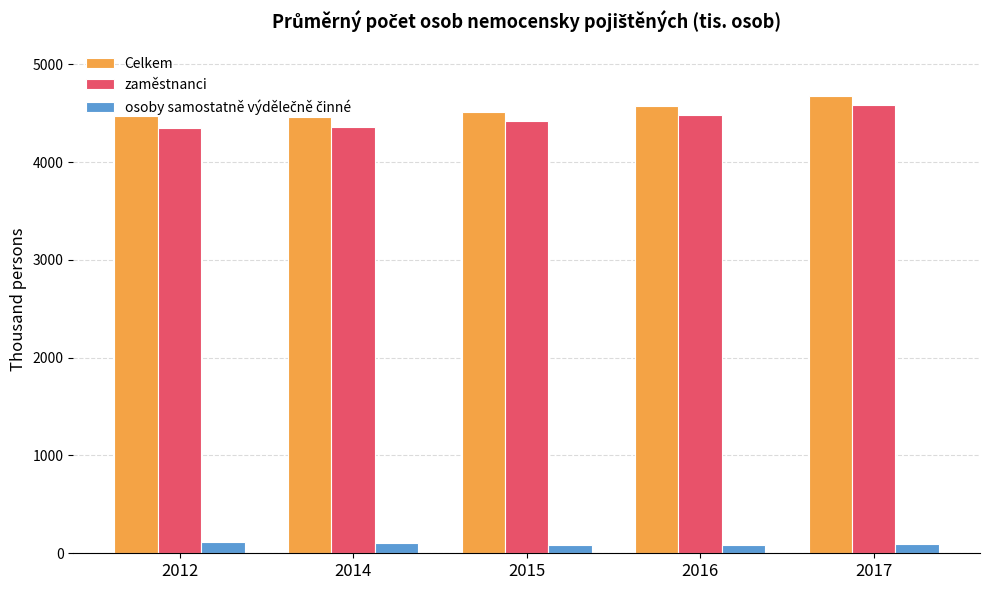

How many bars are there in each group?

3